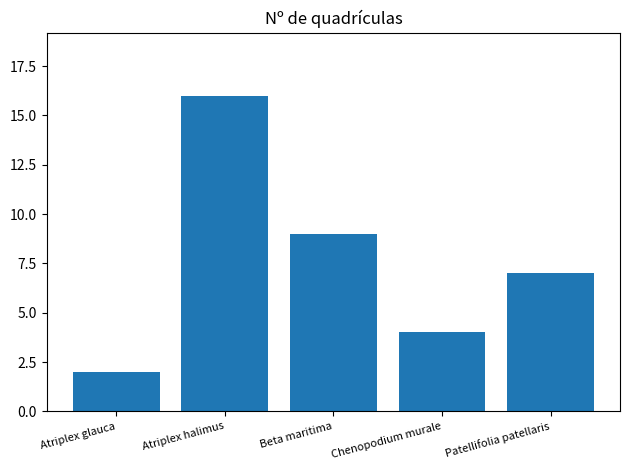

What is the minimum value shown in the chart?

2